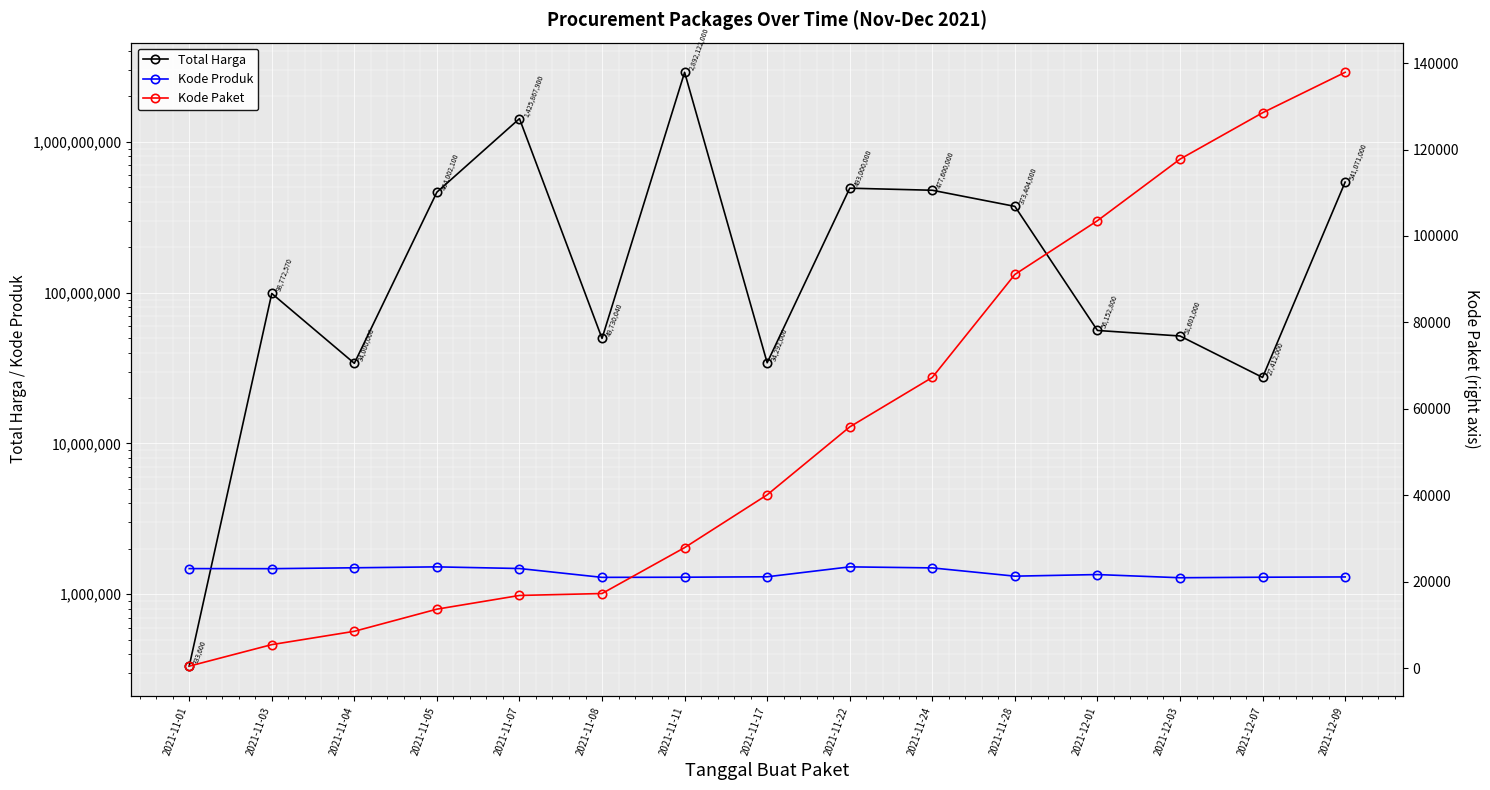

Which category has the highest value in the Kode Produk series?

2021-11-05